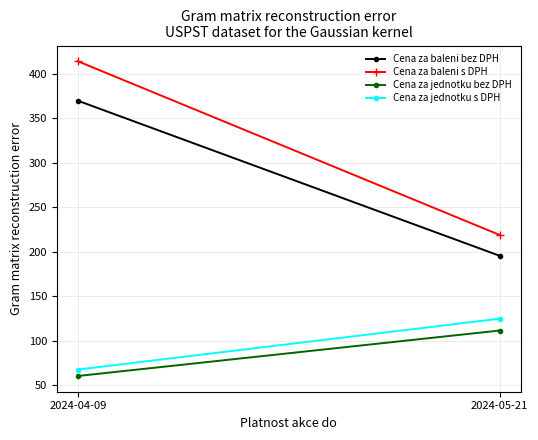

At how many categories does at least one series exceed 198?

2